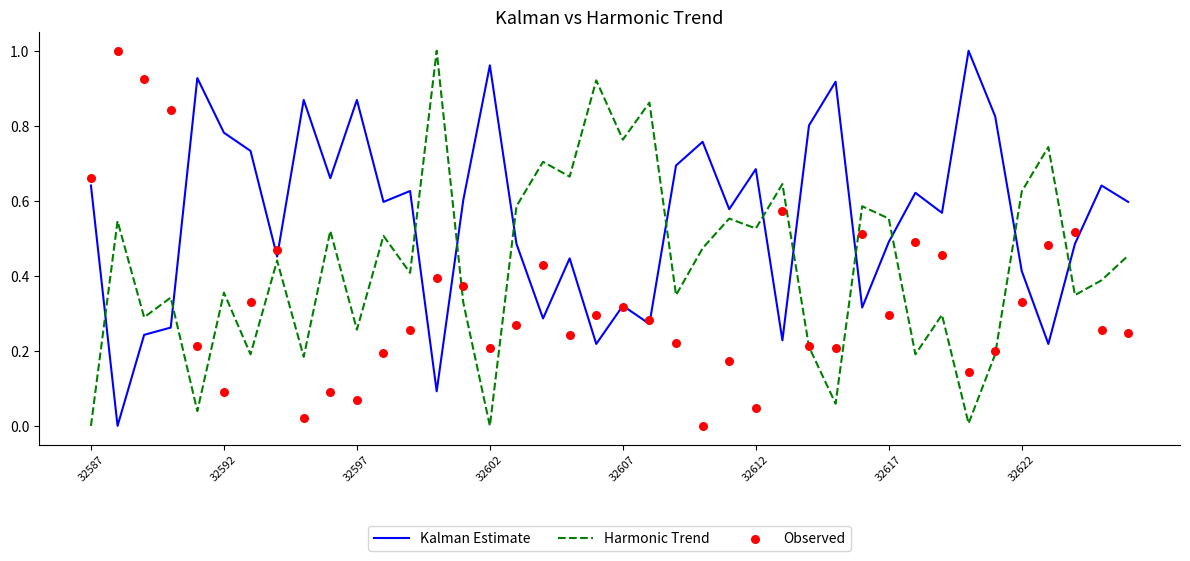

The Kalman Estimate series shows 0.4 at 32612. True or false?

False